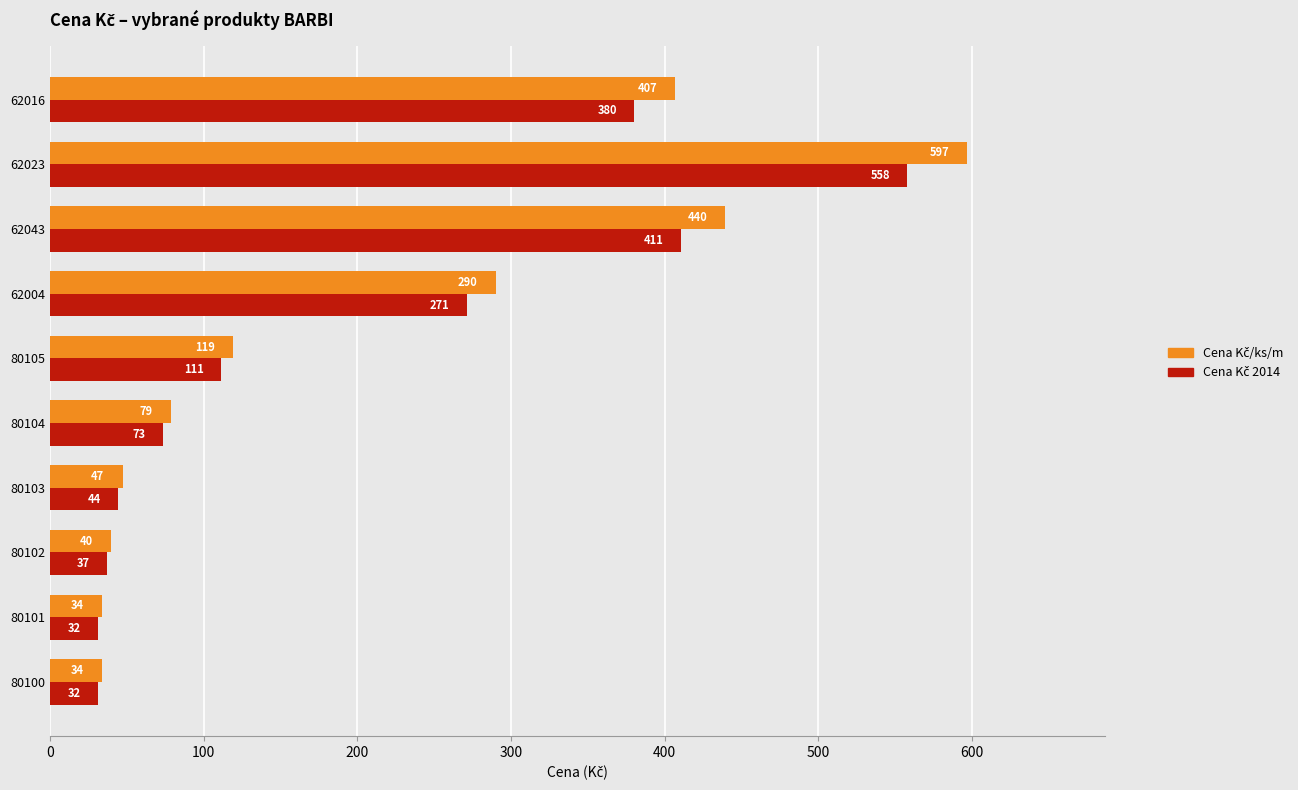

How many series are shown in this chart?

2